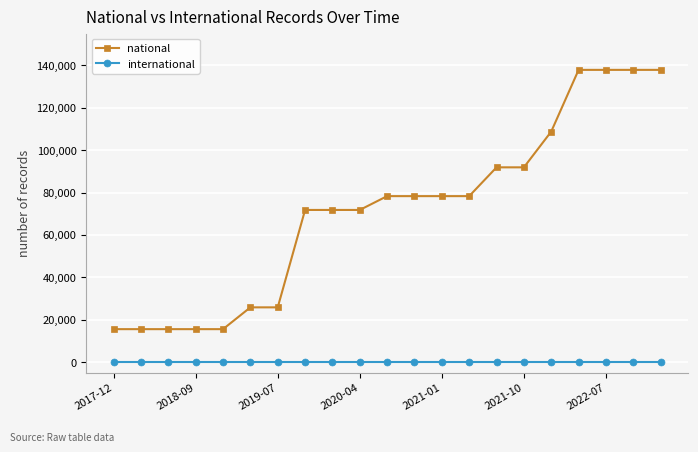

Which series has the largest total across all categories?

national